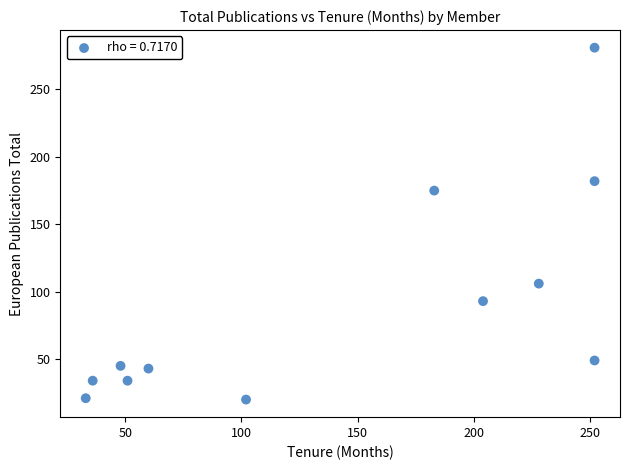

What Y value in the scatter plot is closest to 150?

175